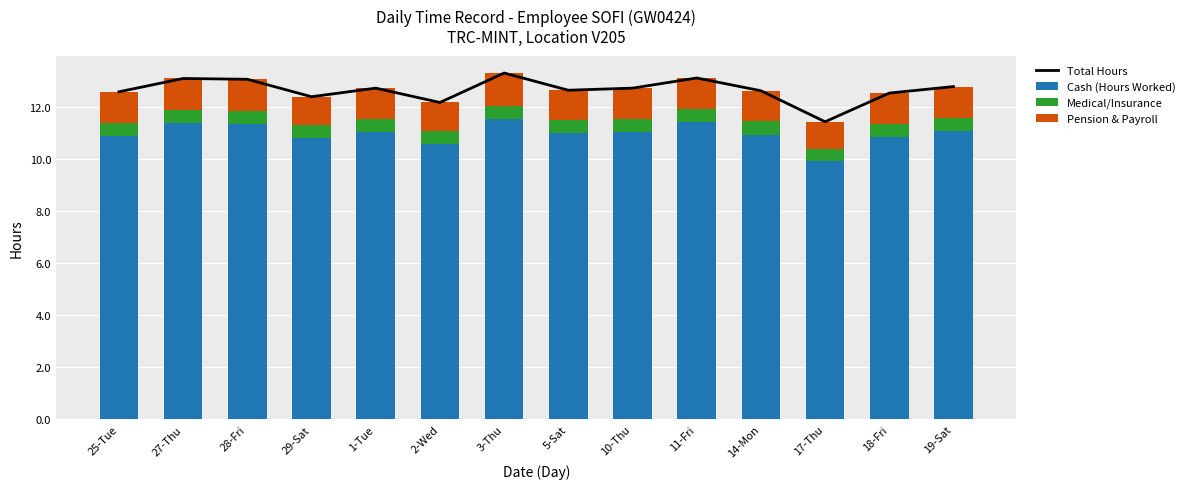

What is the total value across all series at 3-Thu?

26.6